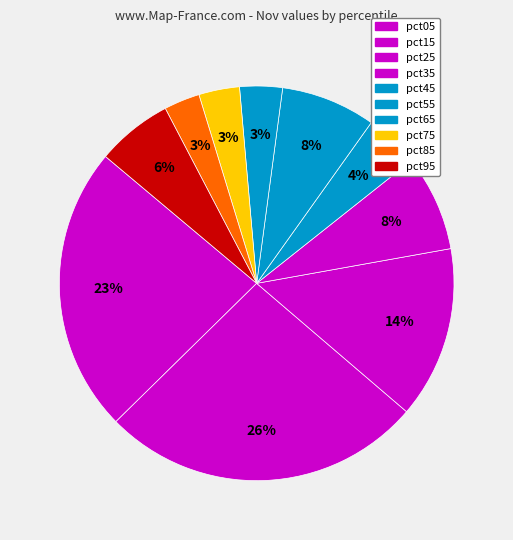

Rank the categories by value from lowest to highest.

pct85, pct75, pct65, pct45, pct95, pct55, pct35, pct25, pct05, pct15